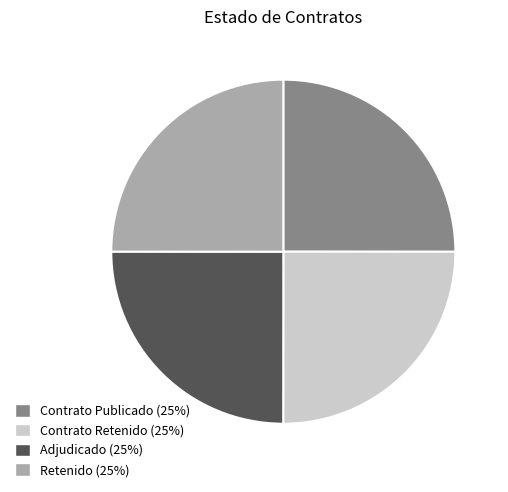

Does any single category account for the majority?

No